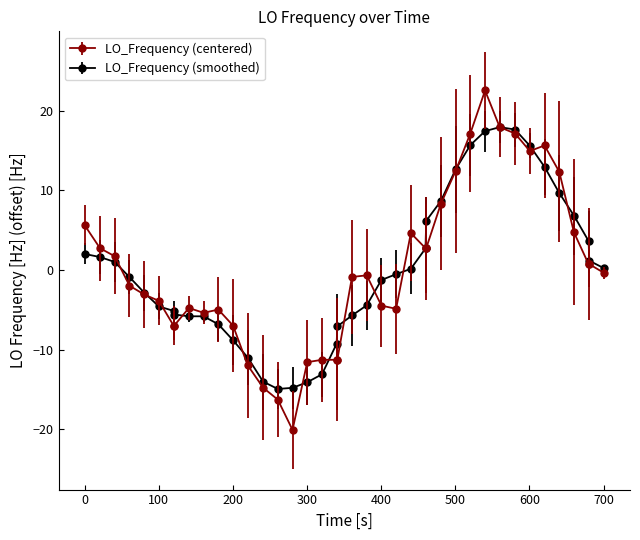

Rank the series by their maximum value, from lowest to highest.

LO_Frequency (smoothed), LO_Frequency (centered)